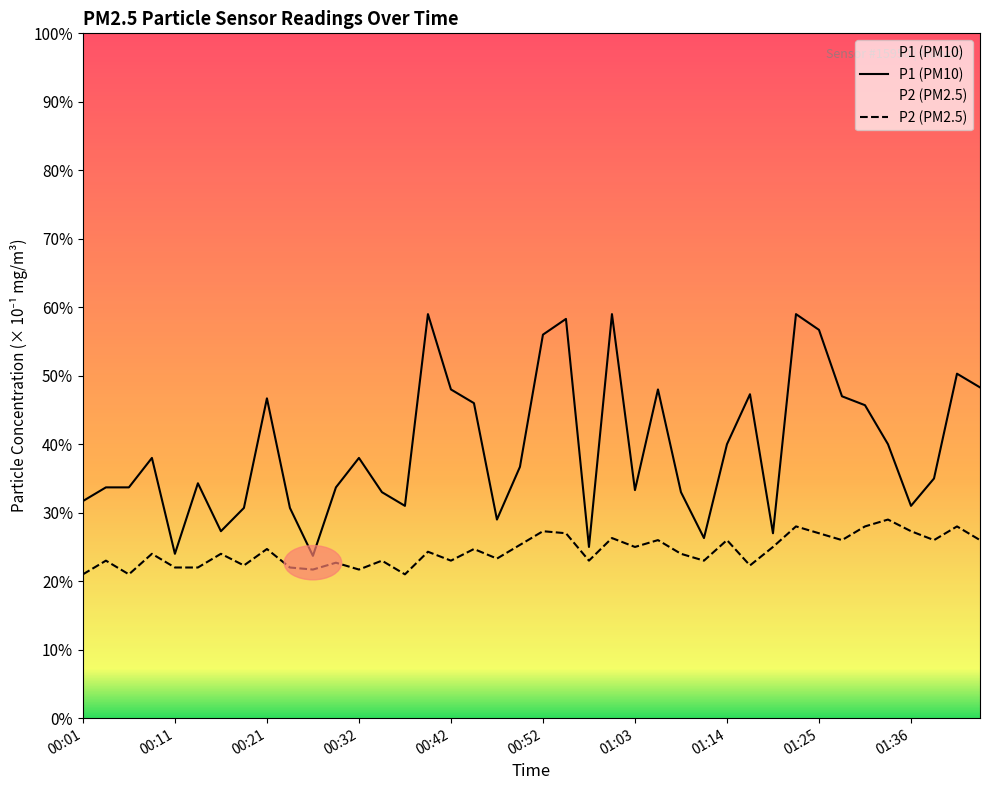

Is it true that P1 (PM10) equals 3.3 at 13?

True